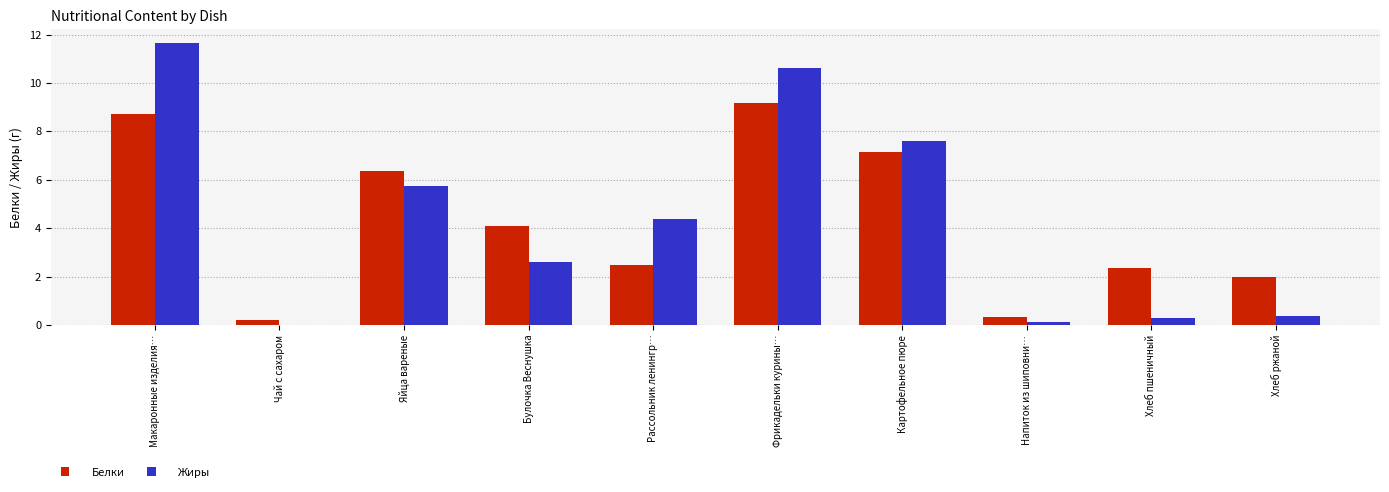

How many groups of bars are there?

10